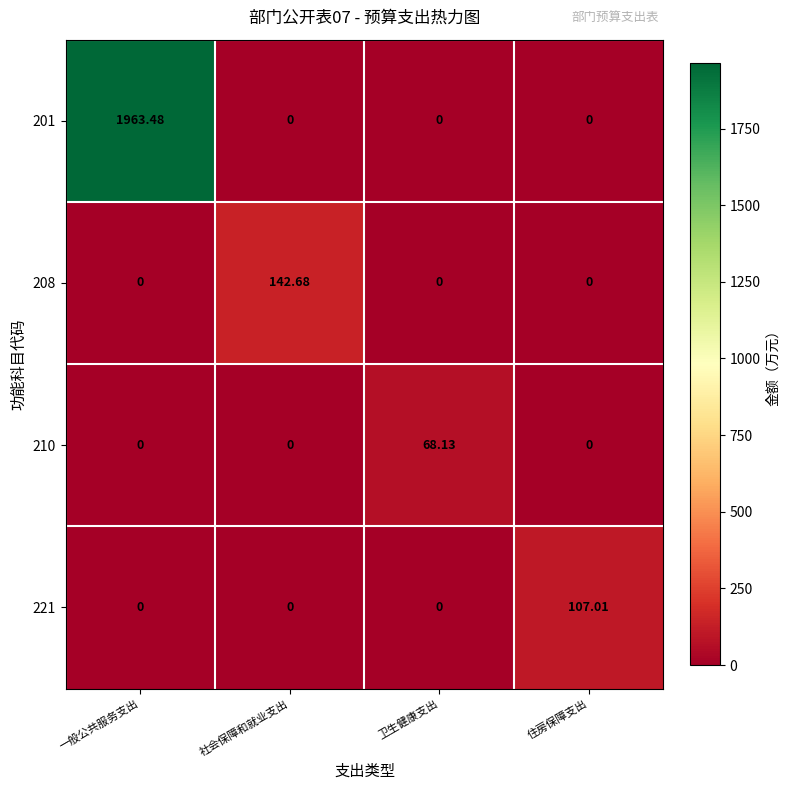

At which category is the sum across all series the highest?

一般公共服务支出